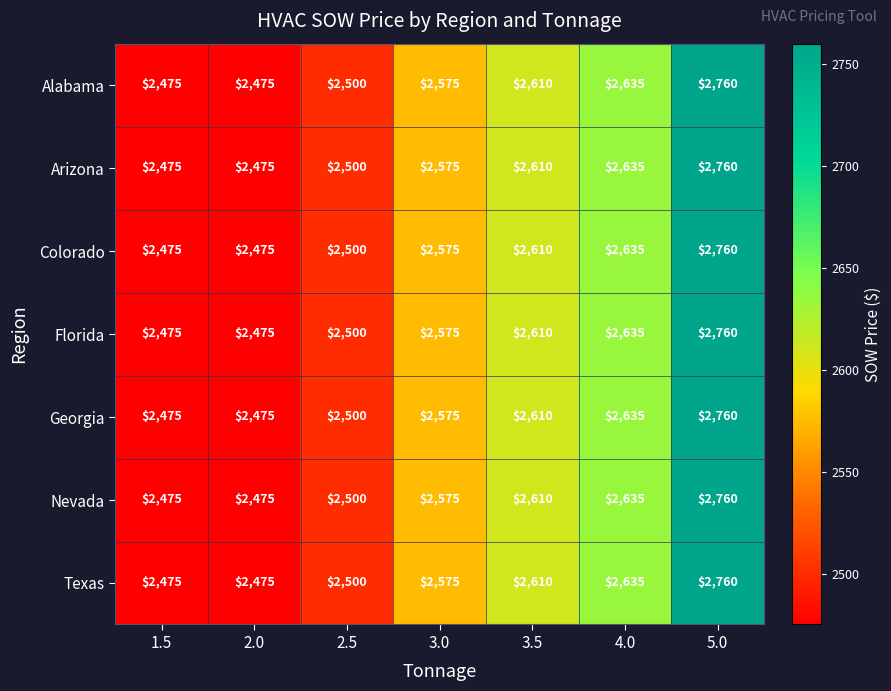

At which label does Arizona reach its peak?

5.0